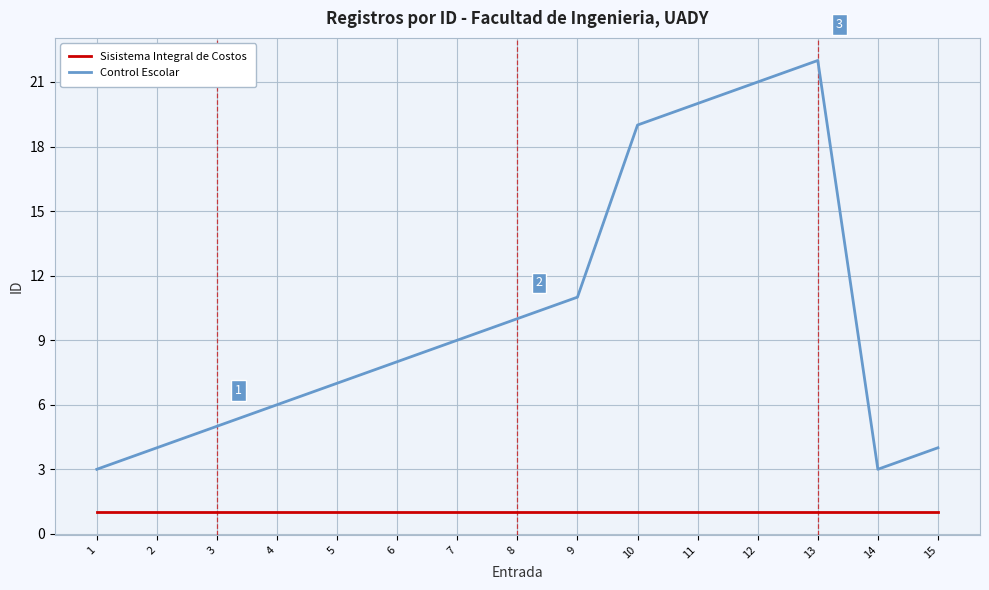

True or false: Sisistema Integral de Costos and Control Escolar cross at least once.

False